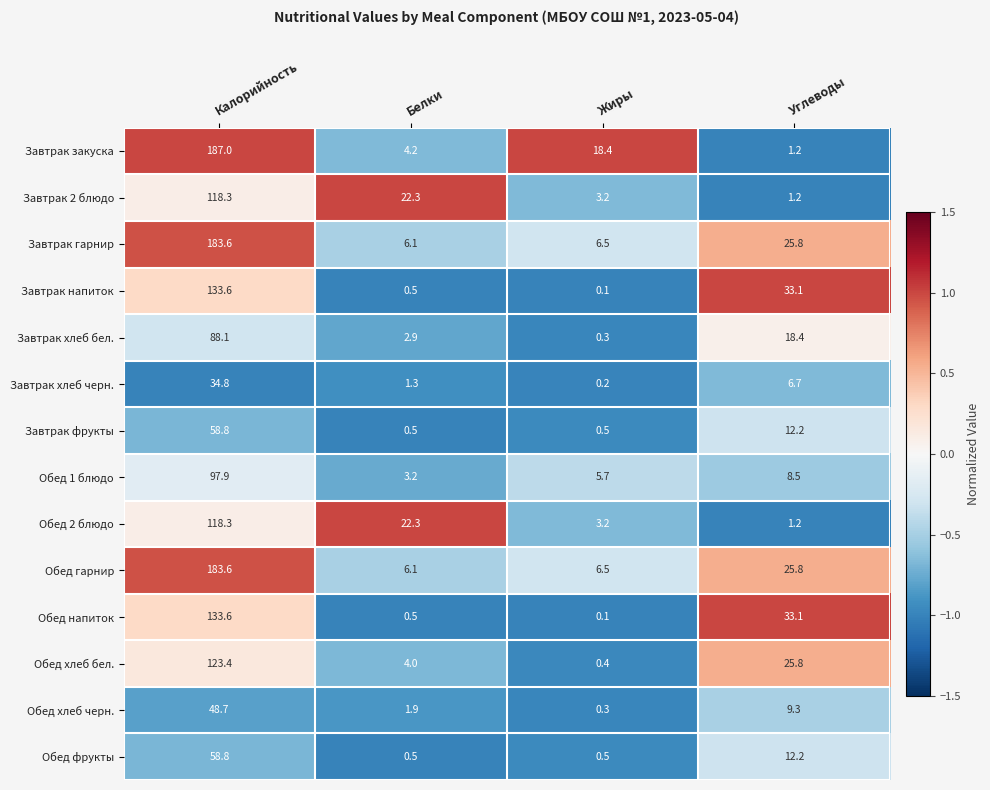

At how many categories does at least one series exceed 0?

4